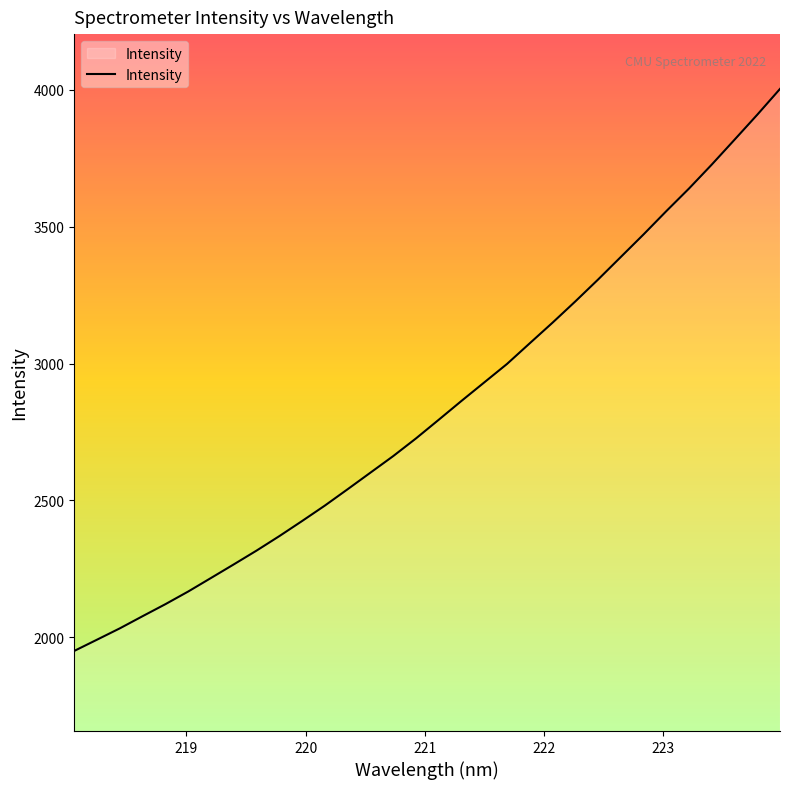

What is the difference between the maximum and minimum values?

2052.4